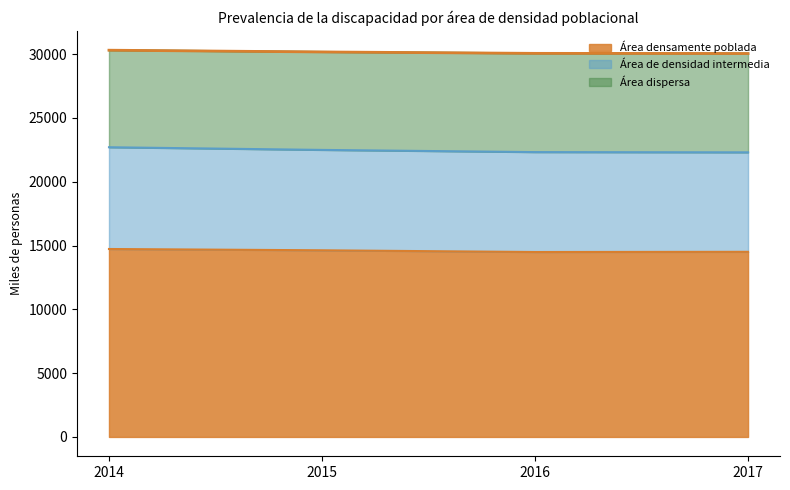

How many interior local valleys does the Área densamente poblada series have?

1